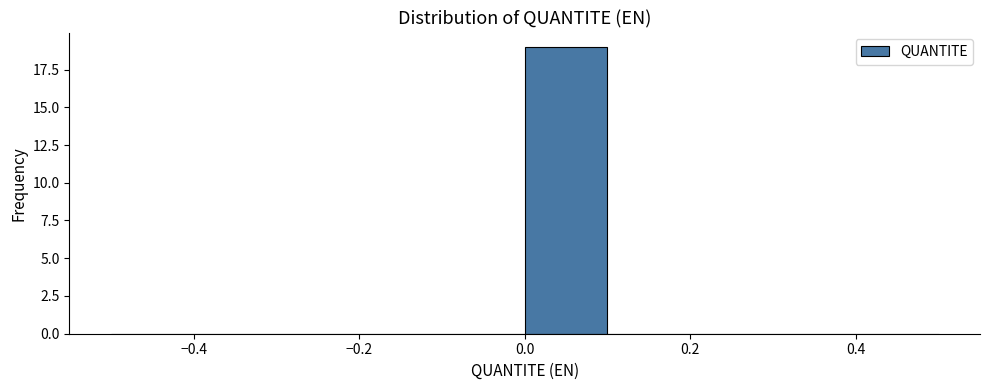

Reading left to right, list every bar in this chart as the range it spans on the x-axis followed by its height. The values are not printed on the chart, so give them approximately, as read against the axis.

-0.5 to -0.4: 0
-0.4 to -0.3: 0
-0.3 to -0.2: 0
-0.2 to -0.1: 0
-0.1 to 0.0: 0
0.0 to 0.1: 19
0.1 to 0.2: 0
0.2 to 0.3: 0
0.3 to 0.4: 0
0.4 to 0.5: 0